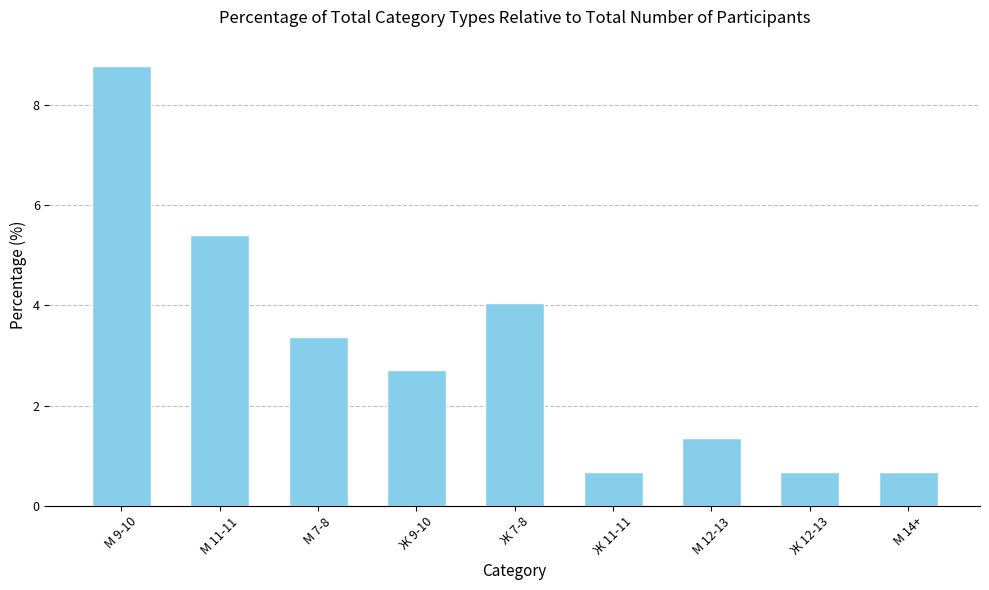

What is the value of the 2nd bar from the left?

5.4